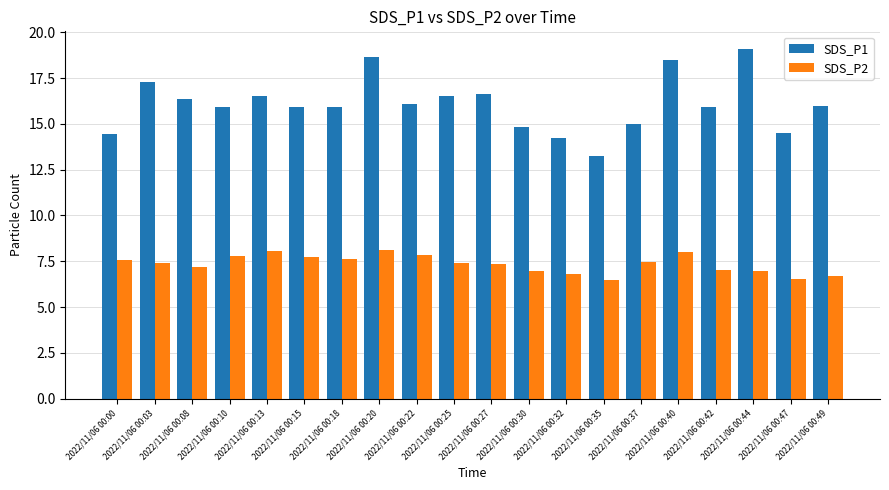

What is the difference between the SDS_P1 values at 2022/11/06 00:08 and 2022/11/06 00:32?

2.1